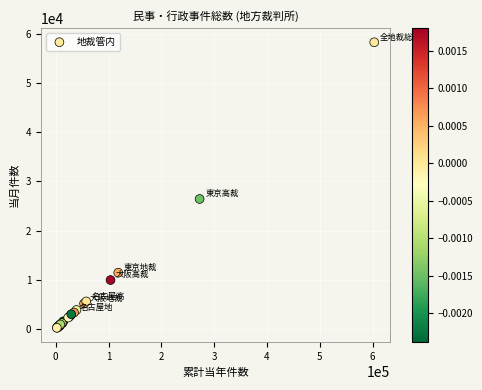

What Y value in the scatter plot is closest to 29250?

26420